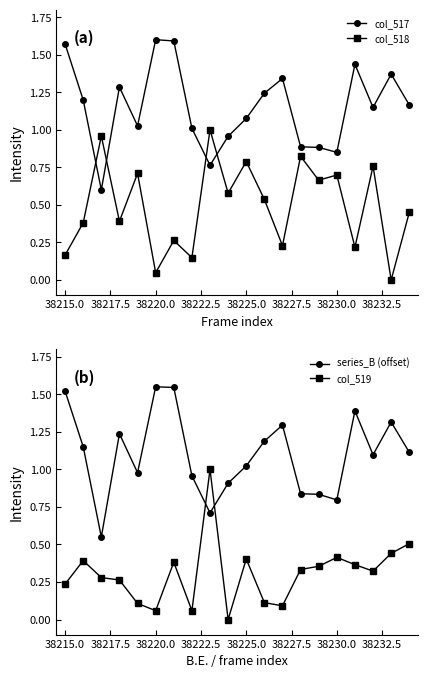

How many positive values does the col_518 series have?

19